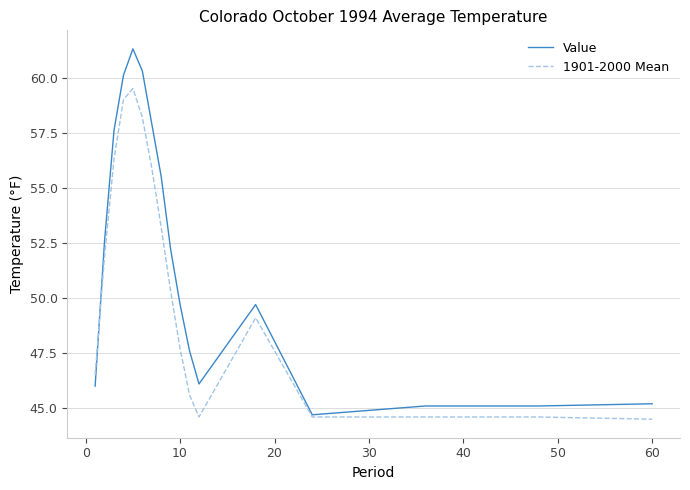

Rank the series by their maximum value, from highest to lowest.

Value, 1901-2000 Mean